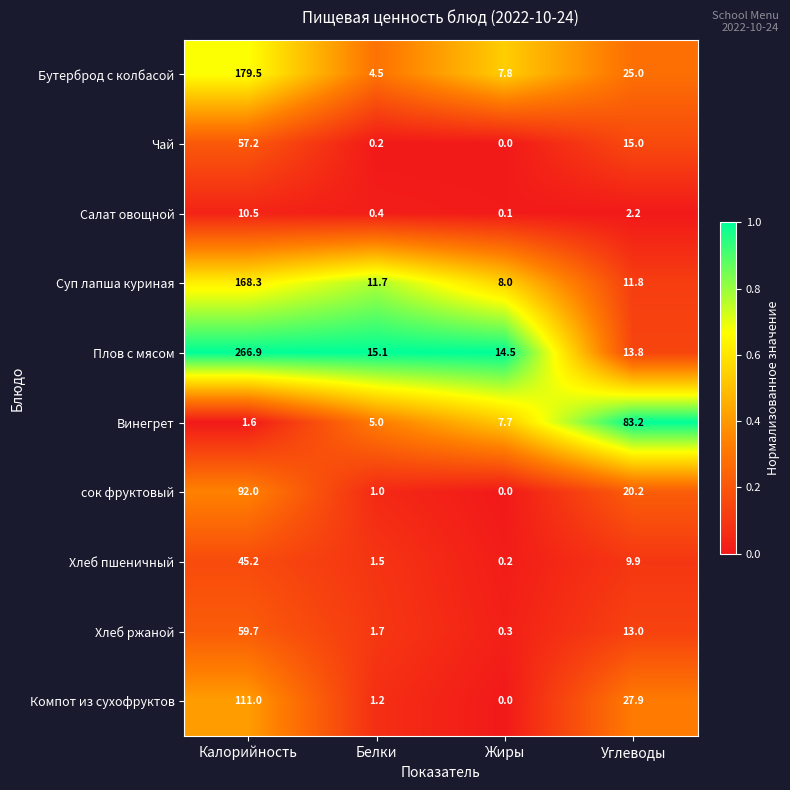

List the labels in order of Компот из сухофруктов value, largest first.

Калорийность, Углеводы, Белки, Жиры